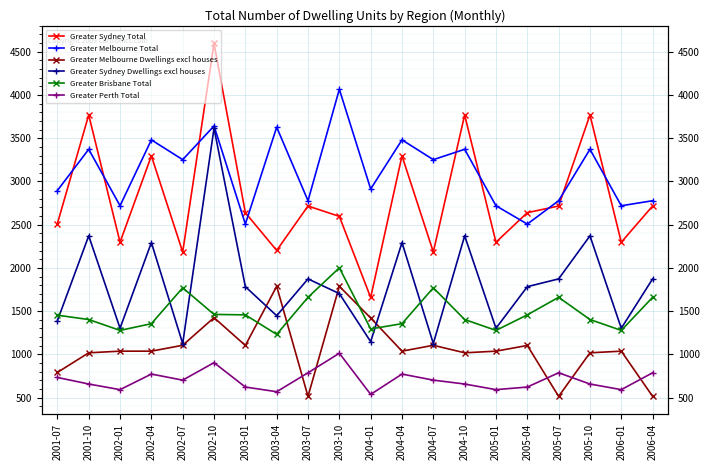

What is the sum of the Greater Perth Total values at 2004-01 and 2004-10?

1194